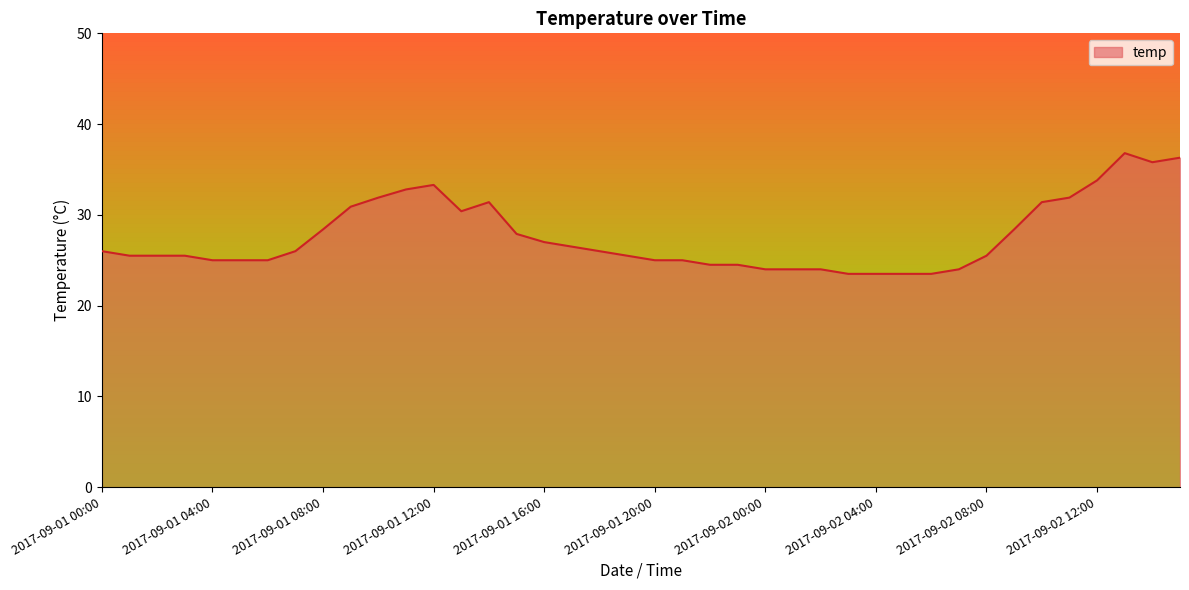

Does the chart display data point markers on the line(s)?

No